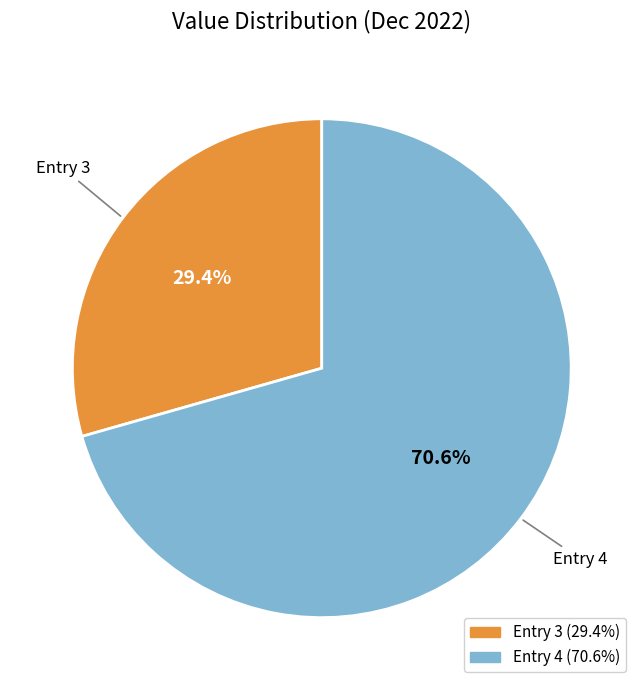

Does any single category account for the majority?

Yes